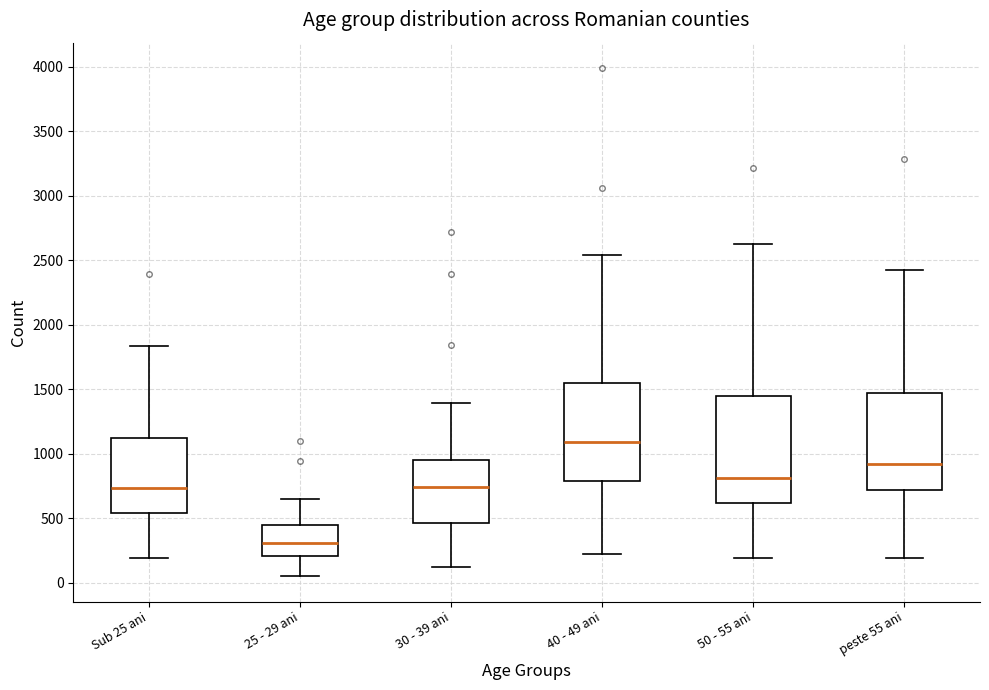

Comparing the boxes themselves (not the whiskers), which one is the tallest?

50 - 55 ani